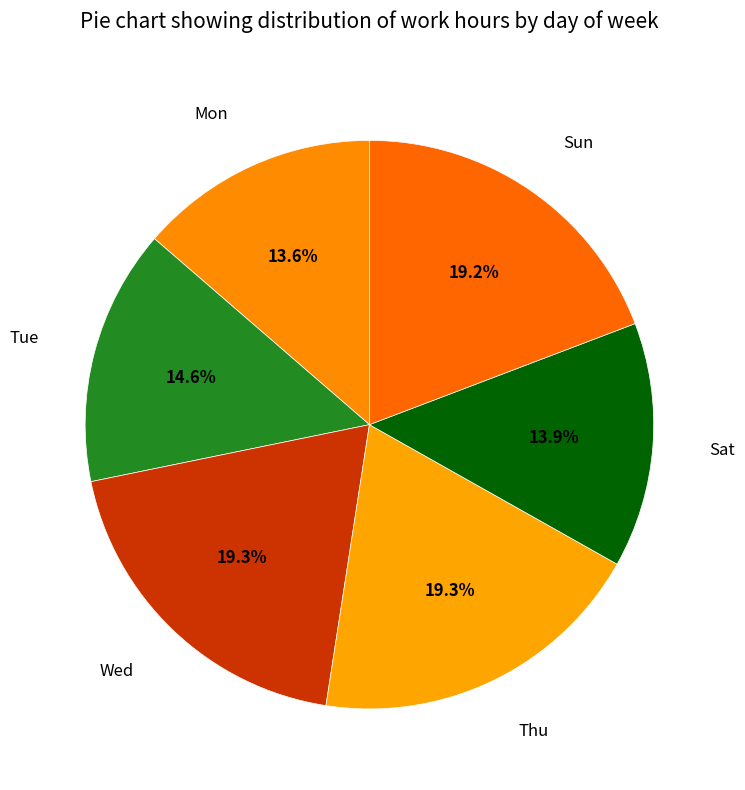

Count the number of slices in the pie.

6